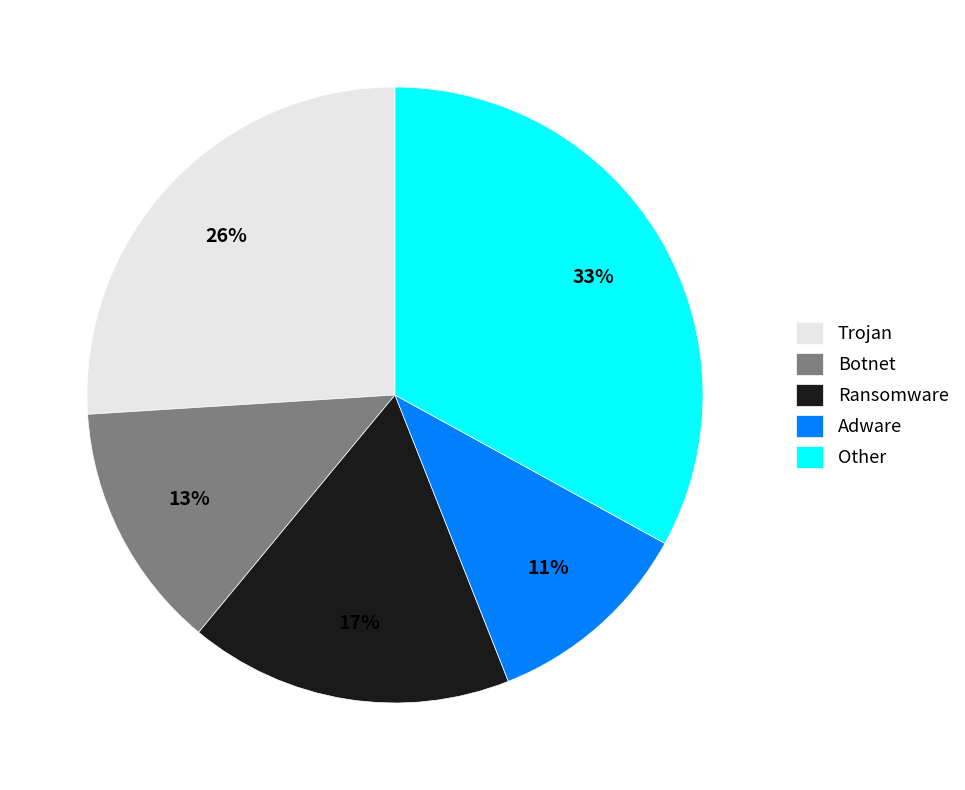

To the nearest percent, what is the difference between the largest and smallest slice percentages?

22%